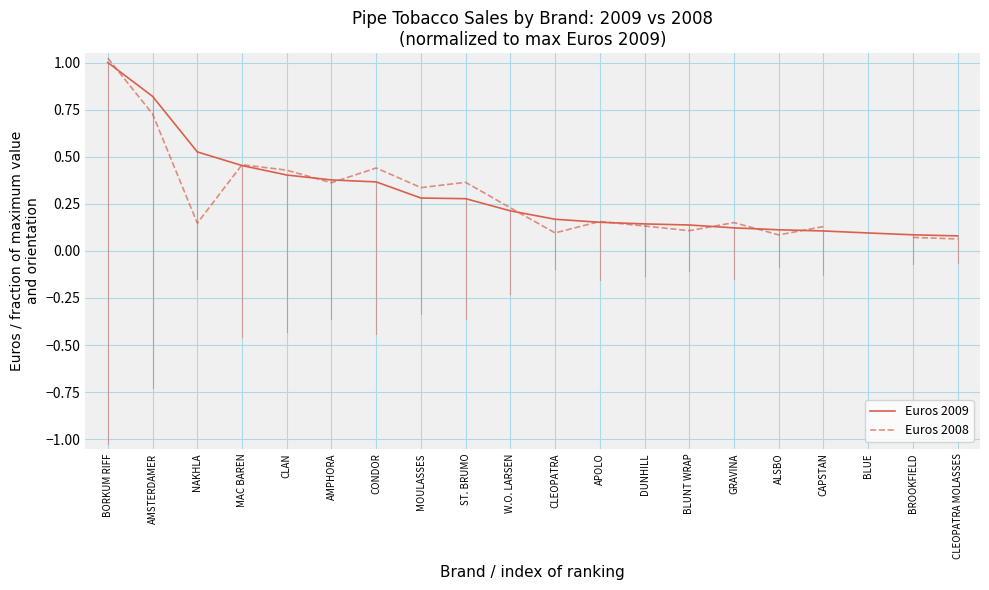

True or false: Euros 2008 and Euros 2009 cross at least once.

True